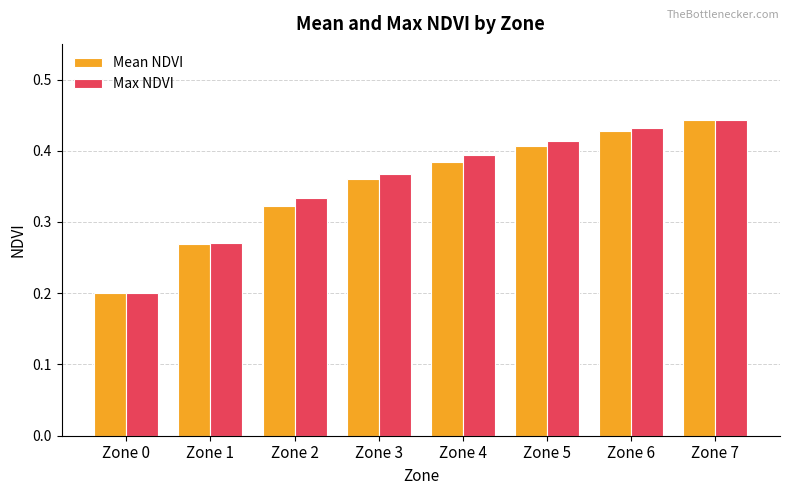

Count the Mean NDVI values in the range 0 to 1.

8